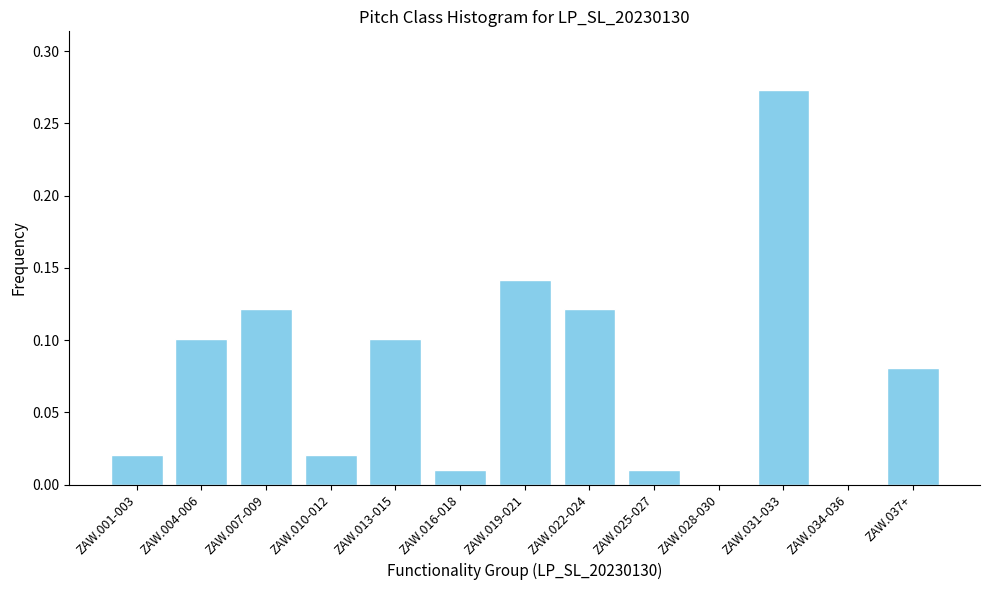

The value at ZAW.037+ is 0.0. True or false?

False